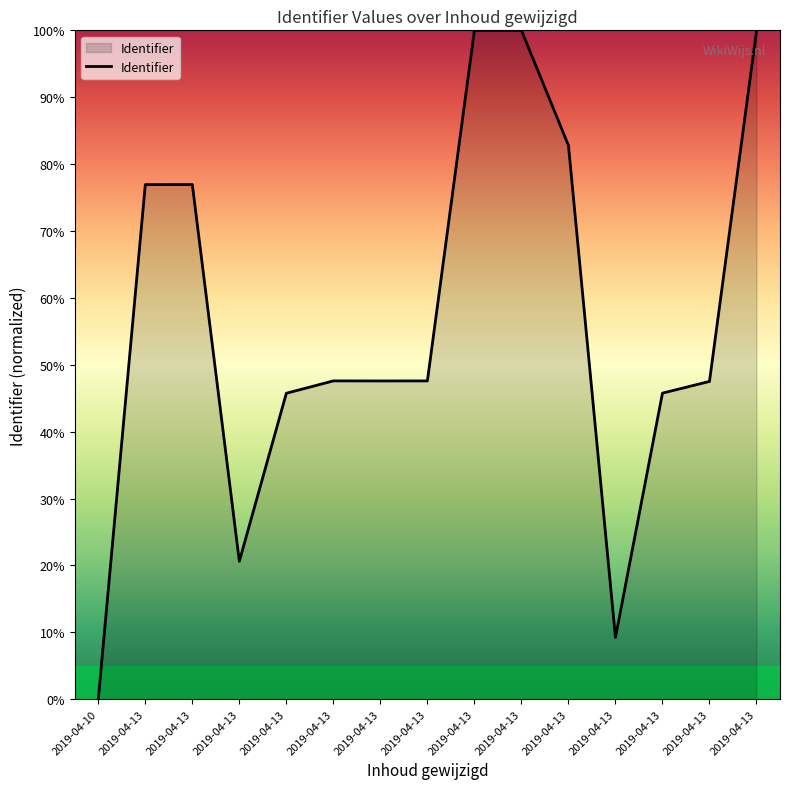

True or false: there are more than 0 points higher than both neighbors.

True